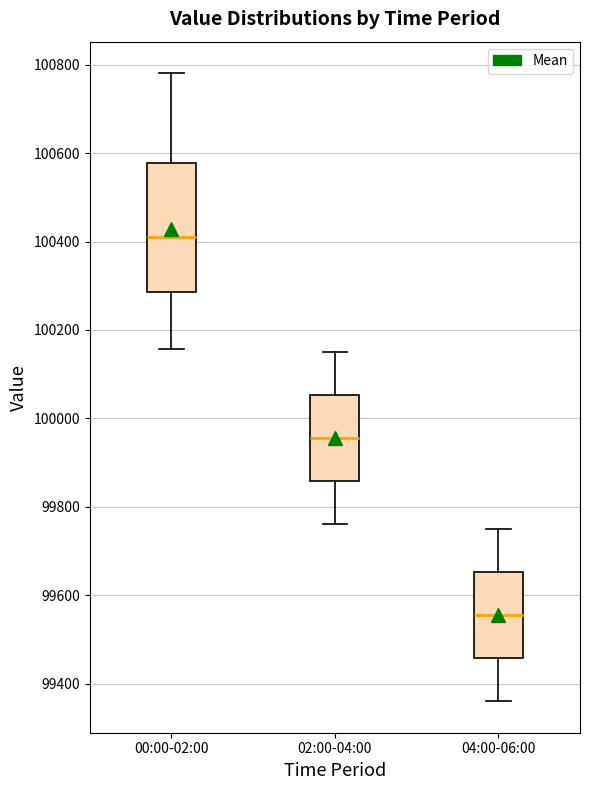

Comparing the boxes themselves (not the whiskers), which one is the tallest?

00:00-02:00